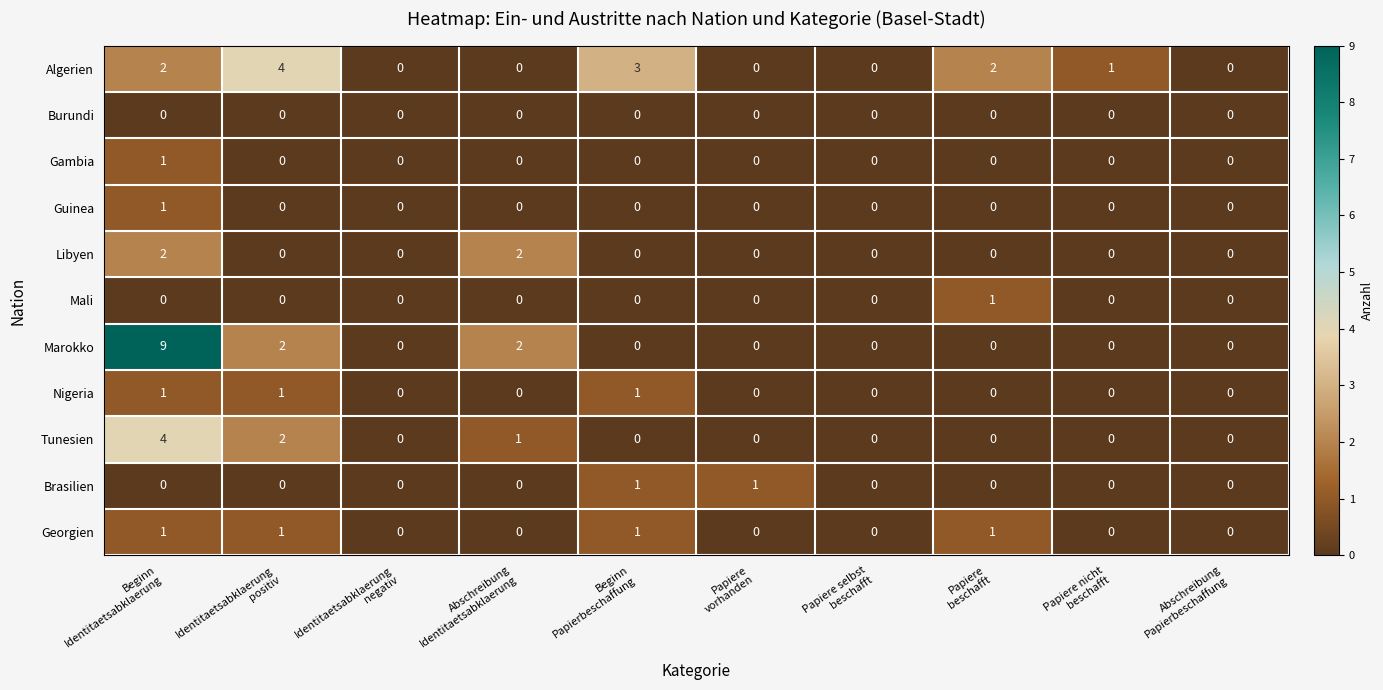

What is the maximum value shown in the chart?

9